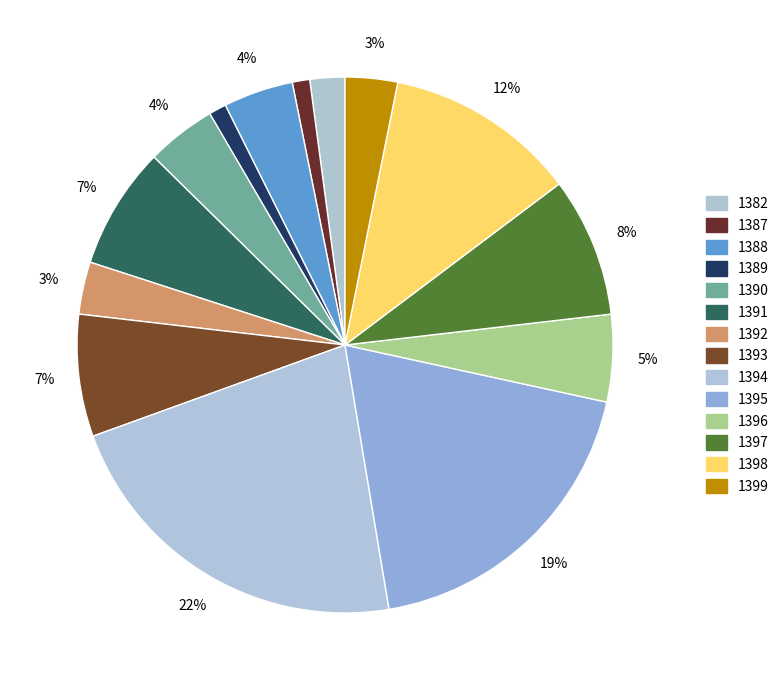

How many slices are in this pie chart?

14